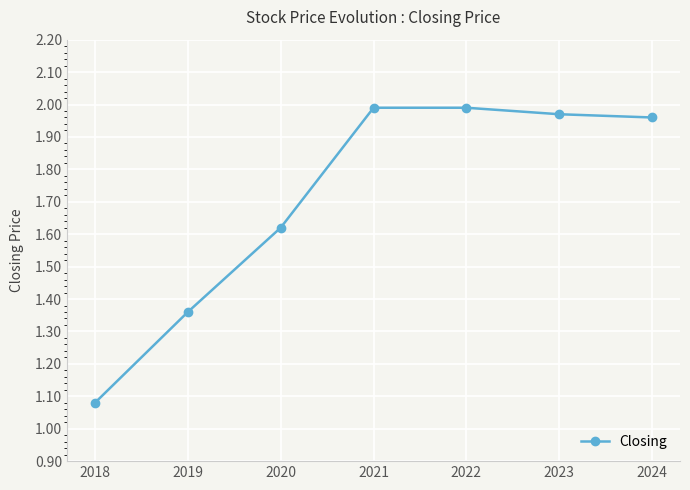

Which has a higher value, 2019 or 2021?

2021